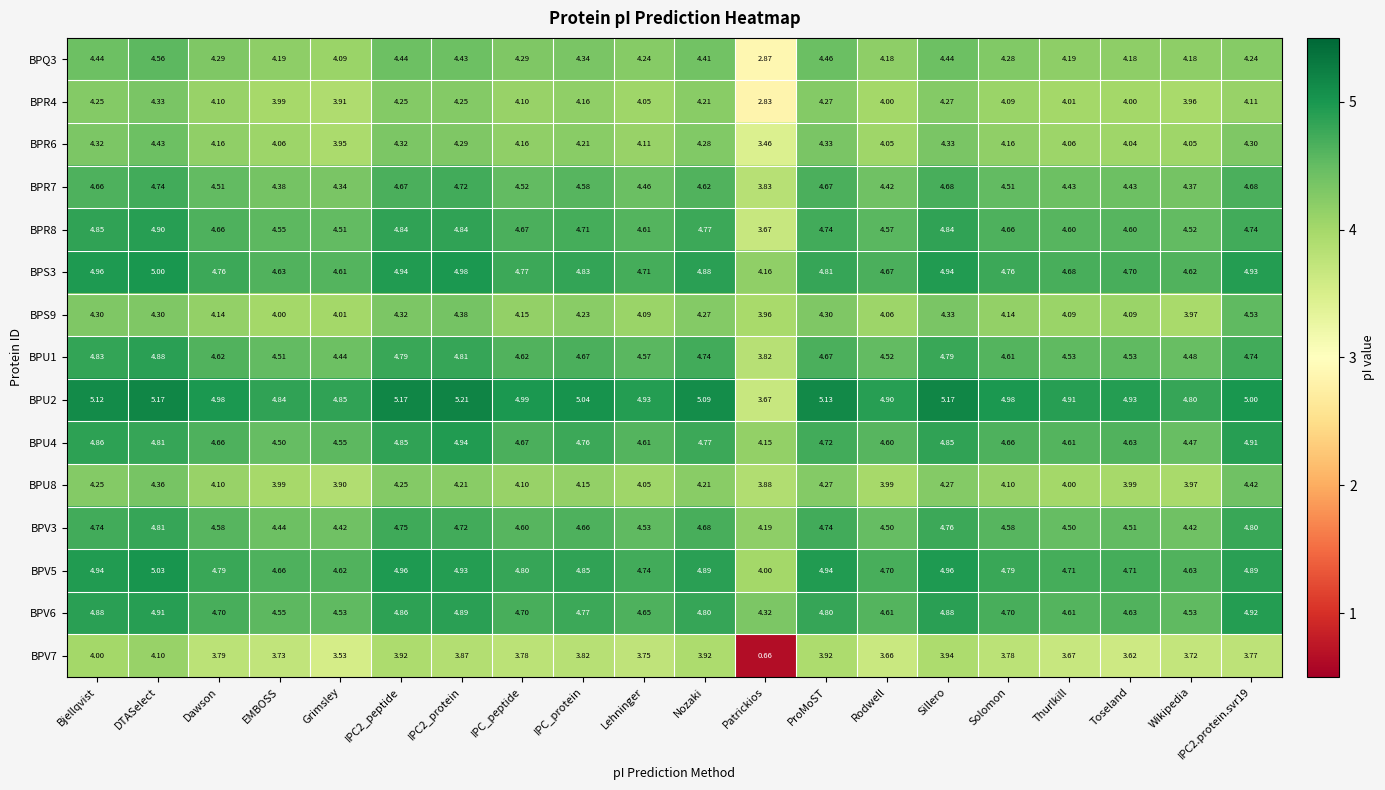

At which label does BPV5 reach its peak?

DTASelect